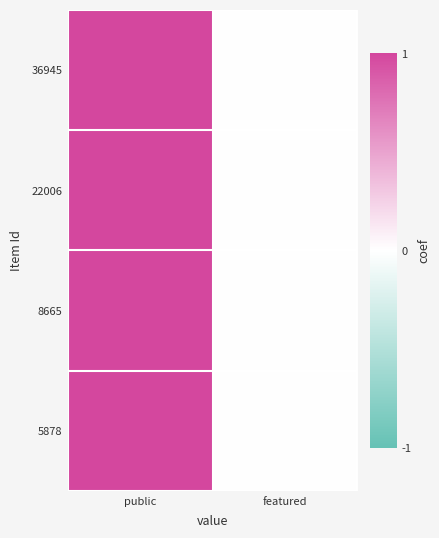

Reading left to right, transcribe all the data shown in this chart.

36945: public=1	featured=0
22006: public=1	featured=0
8665: public=1	featured=0
5878: public=1	featured=0